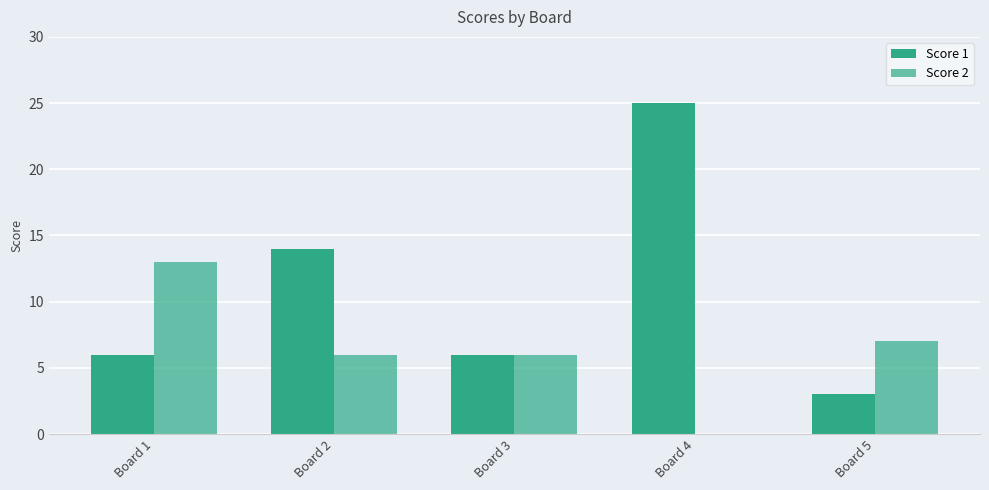

Does the chart contain stacked bars?

No